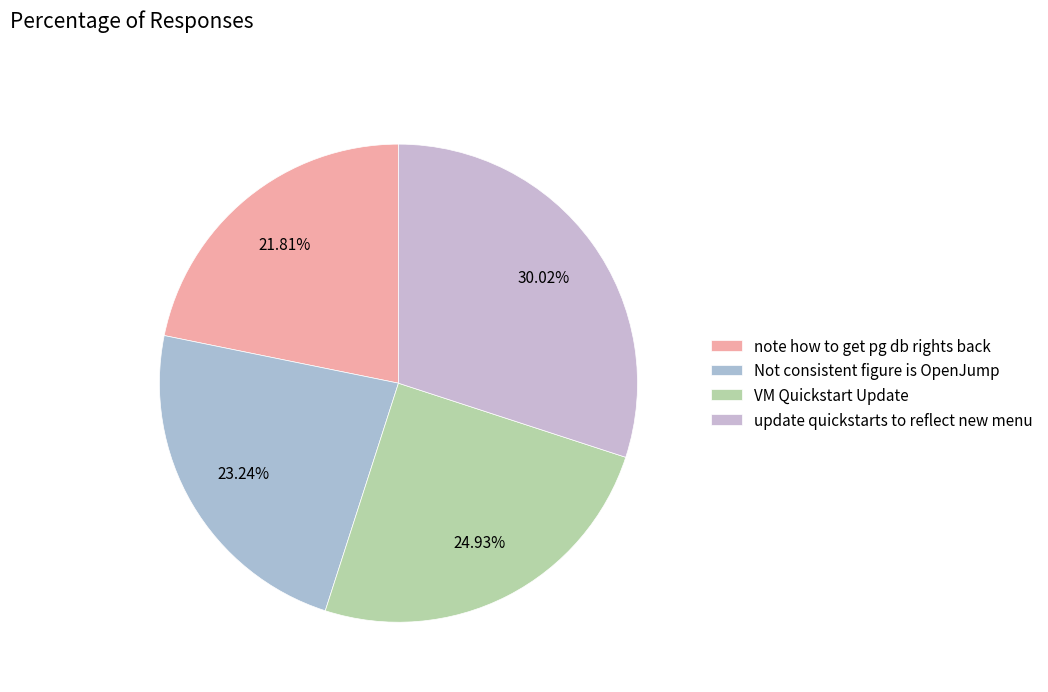

Count the number of slices in the pie.

4